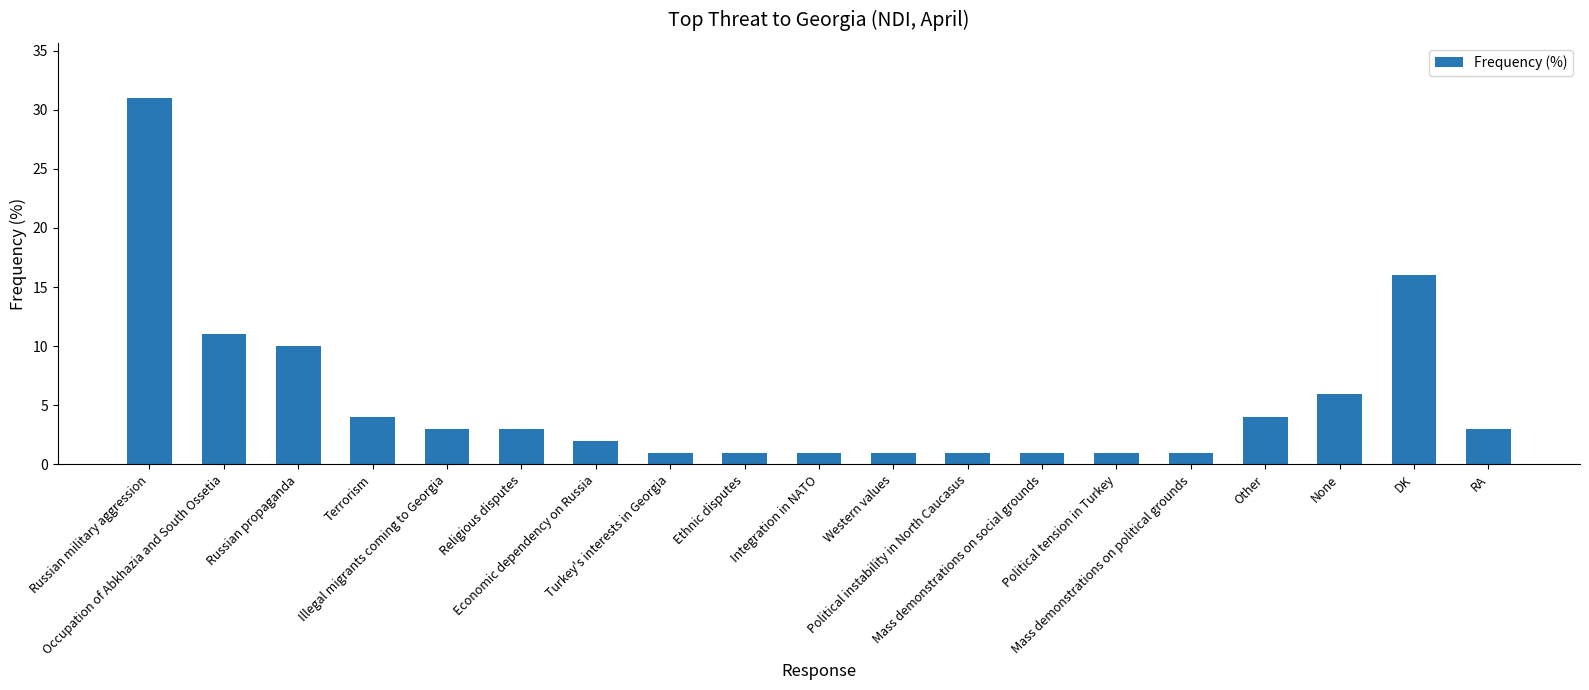

How many bars are there in total?

19